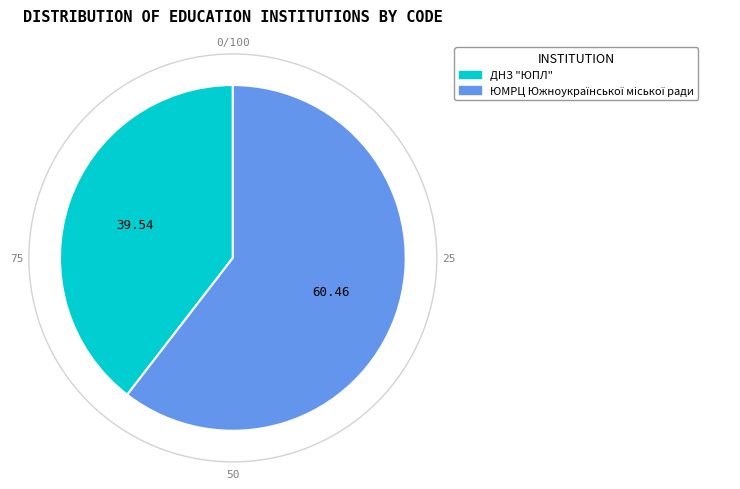

Which slice is the smallest?

ДНЗ "ЮПЛ"